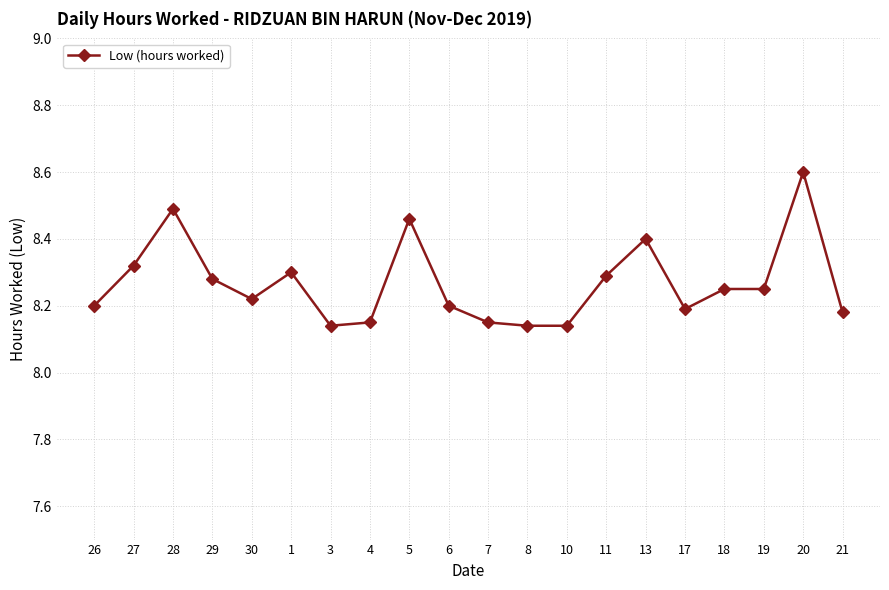

Is it true that the value at 21 is 8.2?

True